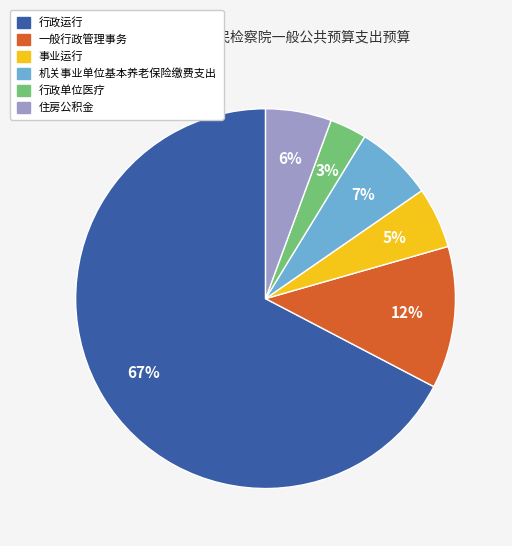

To the nearest percent, what is the difference between the largest and smallest slice percentages?

64%